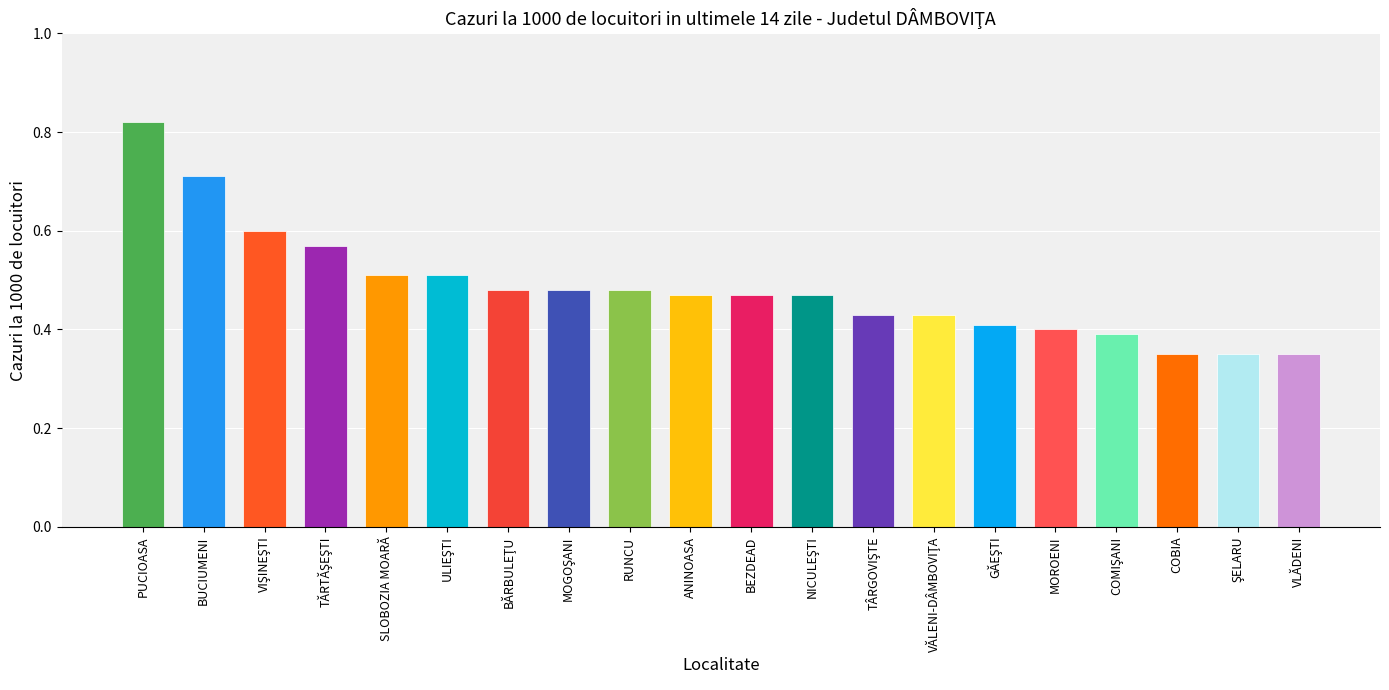

Reading left to right, extract all data points from this chart.

PUCIOASA=0.8	BUCIUMENI=0.7	VIŞINEŞTI=0.6	TĂRTĂŞEŞTI=0.6	SLOBOZIA MOARĂ=0.5	ULIEŞTI=0.5	BĂRBULEŢU=0.5	MOGOŞANI=0.5	RUNCU=0.5	ANINOASA=0.5	BEZDEAD=0.5	NICULEŞTI=0.5	TÂRGOVIŞTE=0.4	VĂLENI-DÂMBOVIŢA=0.4	GĂEŞTI=0.4	MOROENI=0.4	COMIŞANI=0.4	COBIA=0.3	ŞELARU=0.3	VLĂDENI=0.3